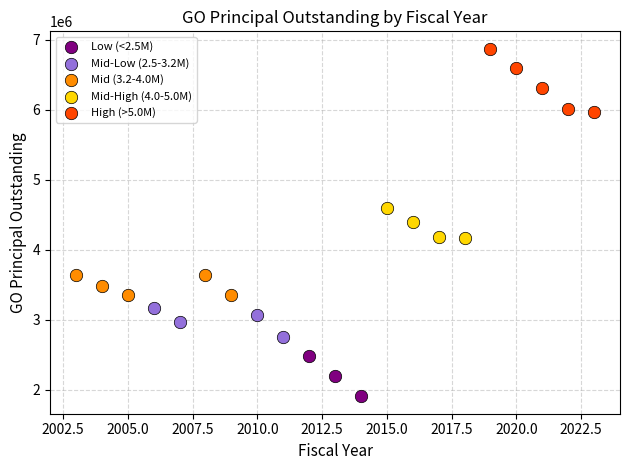

Which series reaches the minimum Y coordinate?

Low (<2.5M)